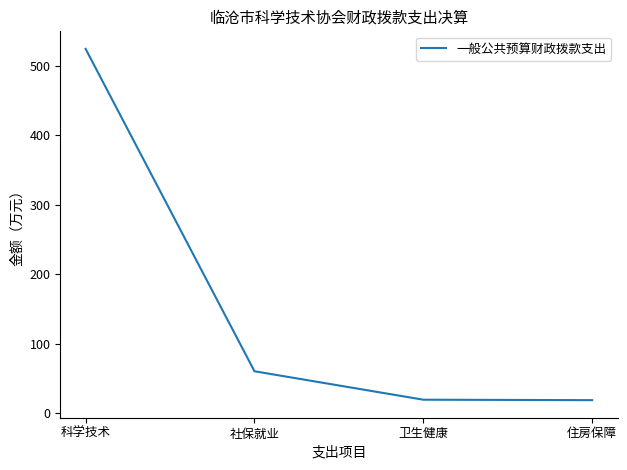

At which label does the data first exceed 60?

科学技术